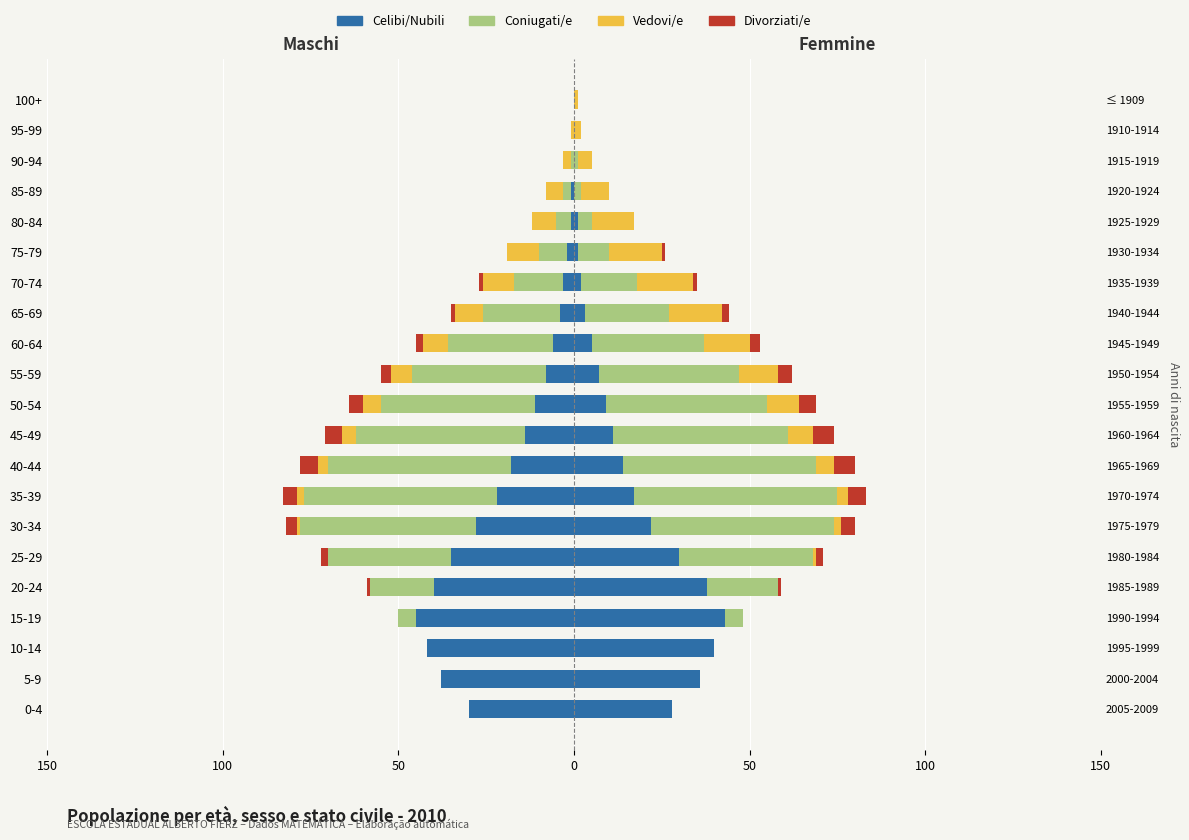

Count the number of categories in the chart.

21